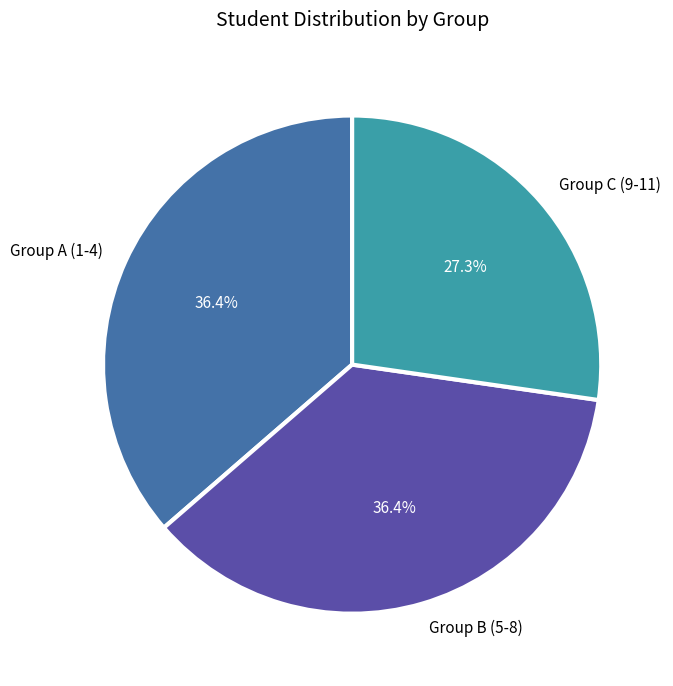

Is the sum of Group A (1-4) and Group C (9-11) greater than half?

Yes